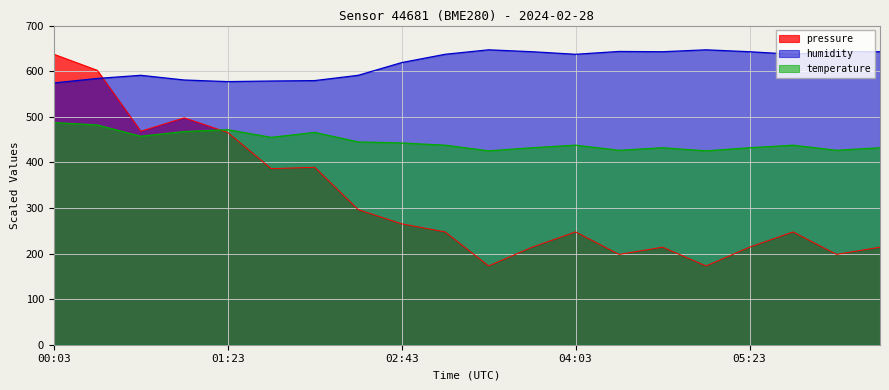

What is the difference between the maximum and minimum values in the temperature series?

62.0